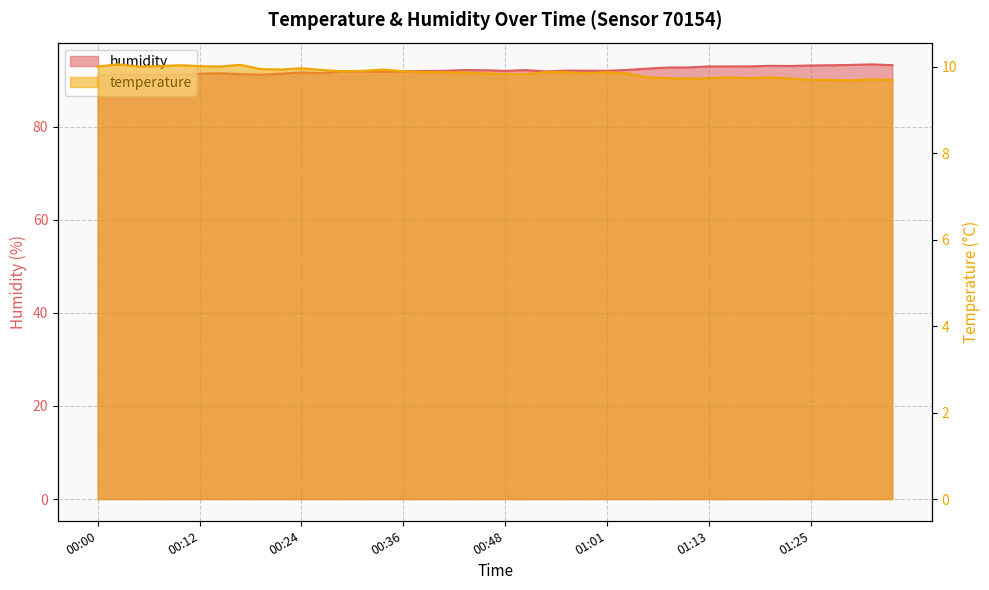

At which category is the sum across all series the highest?

01:33